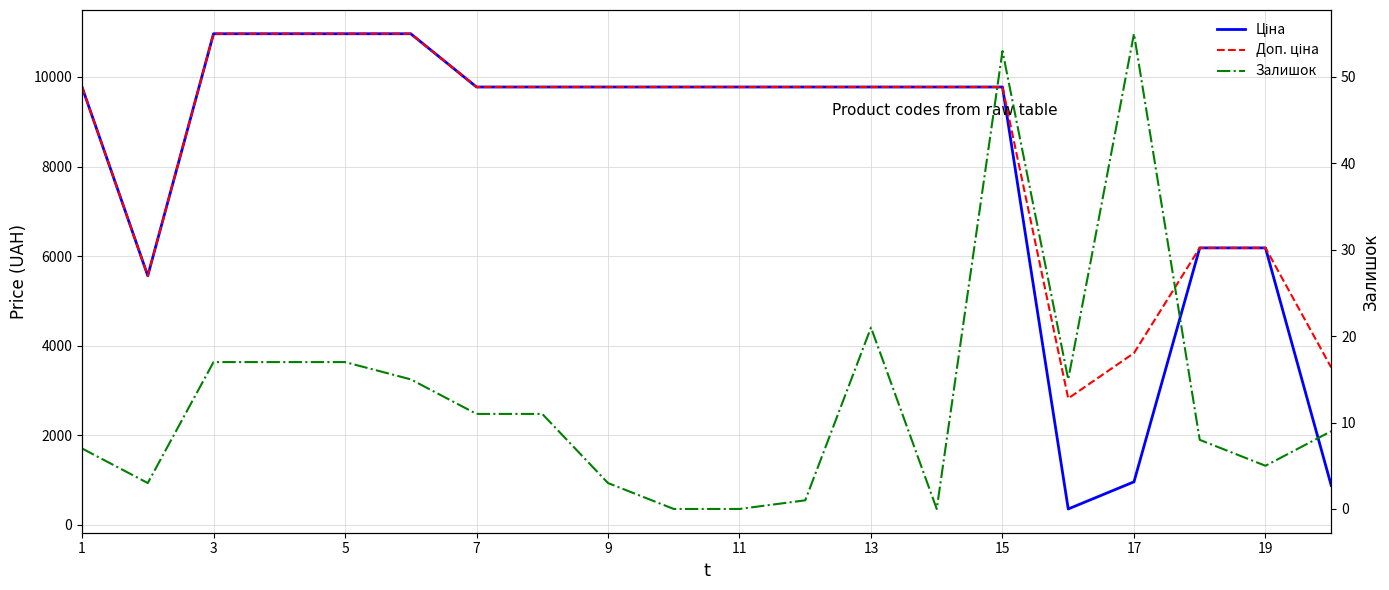

Which series has the largest total across all categories?

Доп. ціна